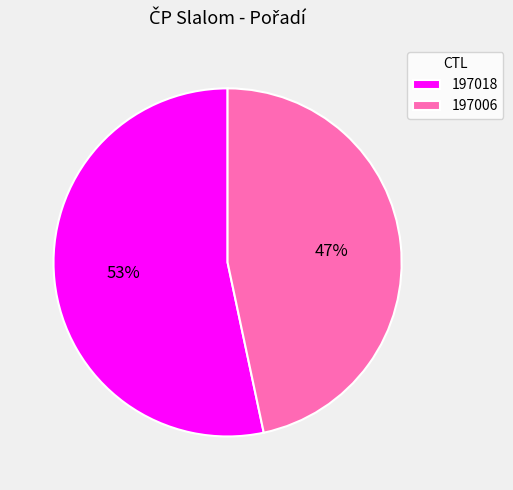

True or false: 197006 accounts for 47% of the total.

True